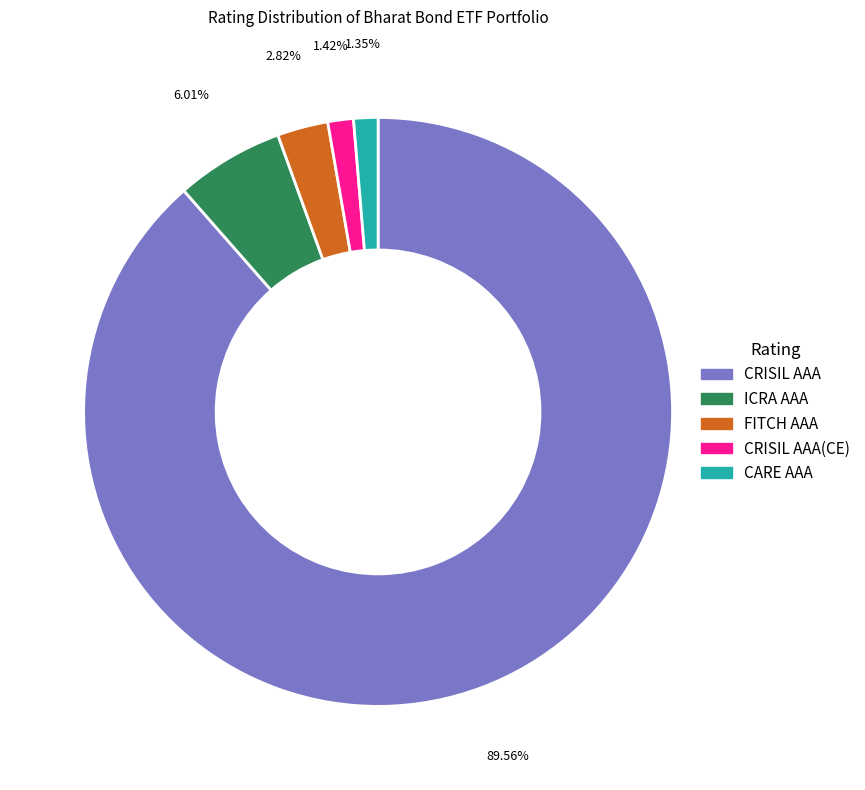

What percentage is the ICRA AAA slice, to the nearest percent?

6%